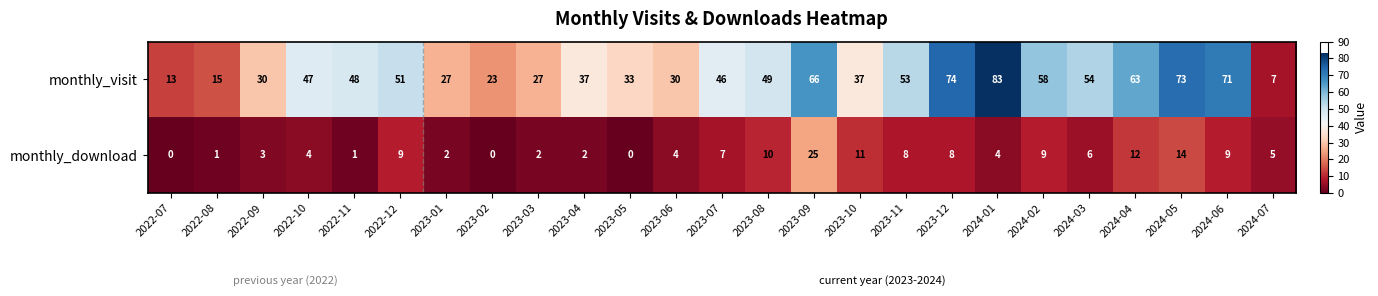

The value of monthly_visit at 2023-05 is 57. True or false?

False